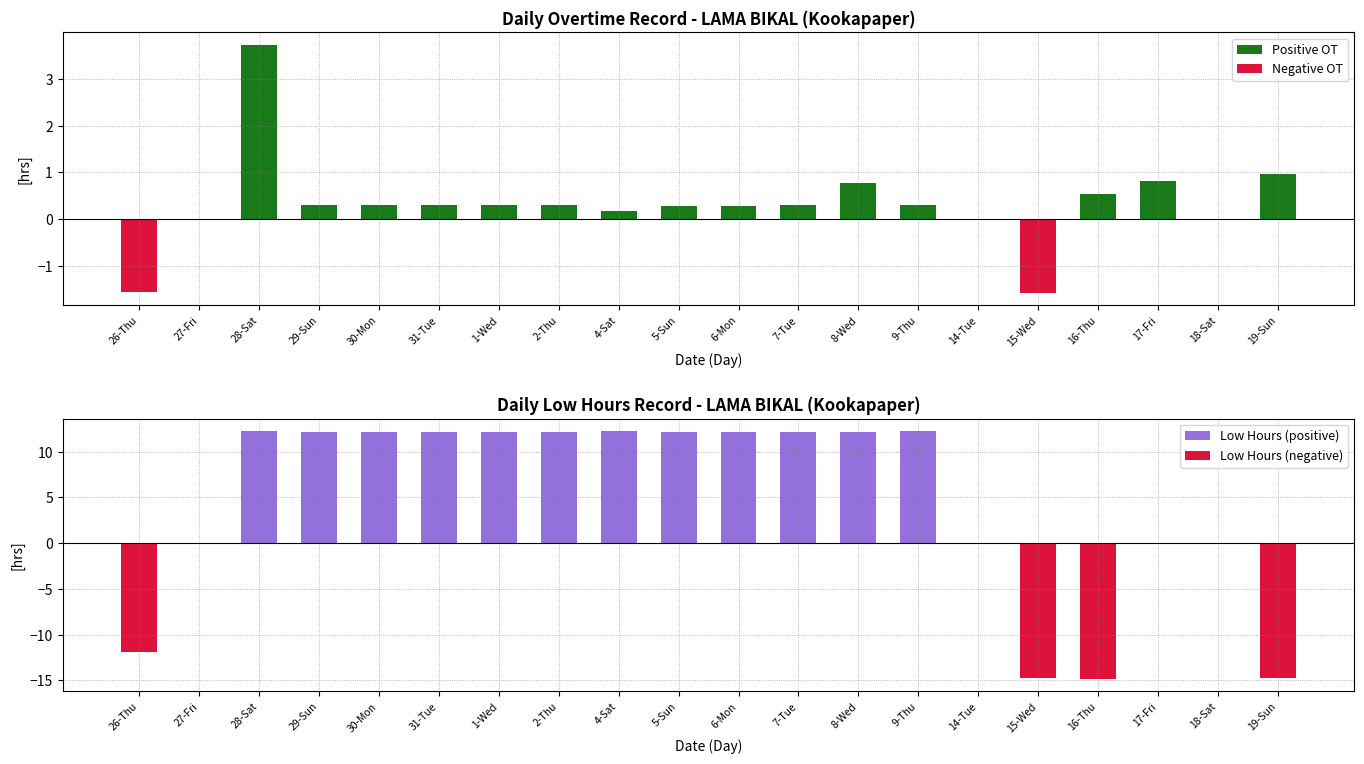

Reading left to right, transcribe all the data shown in this chart.

Positive OT: 0.0	0.0	3.7	0.3	0.3	0.3	0.3	0.3	0.2	0.3	0.3	0.3	0.8	0.3	0.0	0.0	0.5	0.8	0.0	1.0
Negative OT: -1.6	0.0	0.0	0.0	0.0	0.0	0.0	0.0	0.0	0.0	0.0	0.0	0.0	0.0	0.0	-1.6	0.0	0.0	0.0	0.0
Low Hours (positive): 0.0	0.0	12.3	12.2	12.2	12.2	12.1	12.2	12.3	12.2	12.2	12.2	12.1	12.2	0.0	0.0	0.0	0.0	0.0	0.0
Low Hours (negative): -11.9	0.0	0.0	0.0	0.0	0.0	0.0	0.0	0.0	0.0	0.0	0.0	0.0	0.0	0.0	-14.7	-14.8	0.0	0.0	-14.8